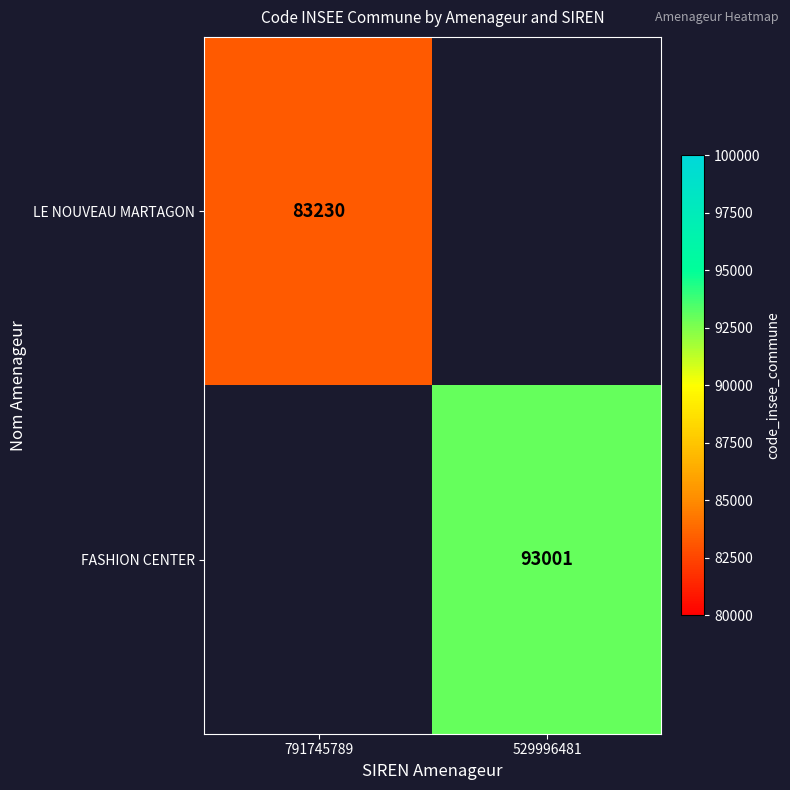

Which category has the highest value across all series?

529996481